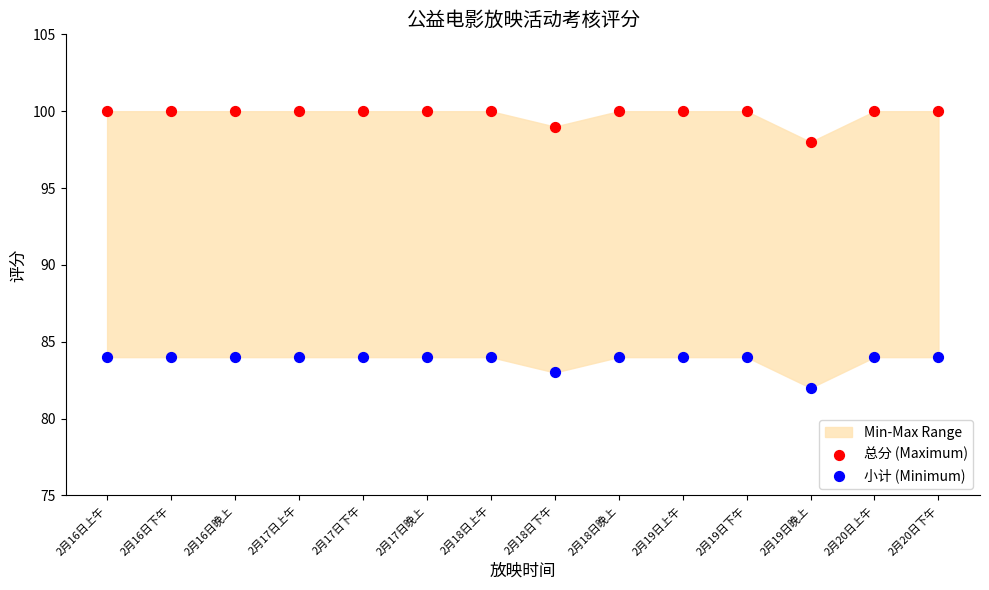

Which series contains the highest Y value?

总分 (Maximum)